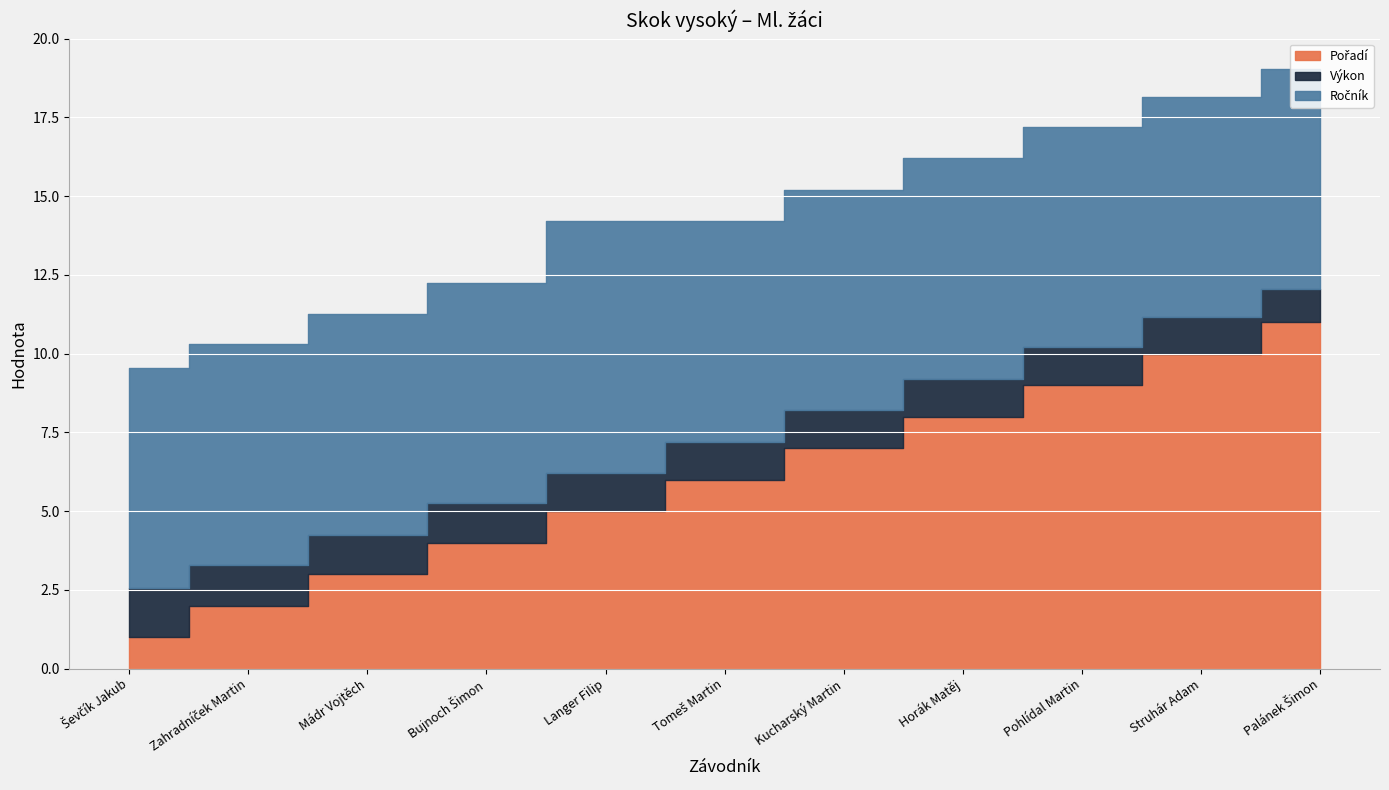

Which series has the widest spread of values?

Pořadí